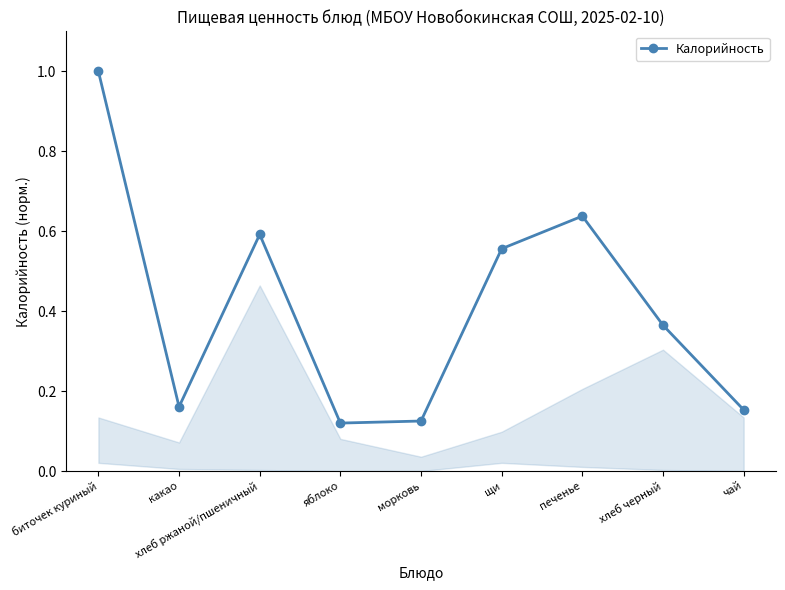

Read the value at биточек куриный.

1.0